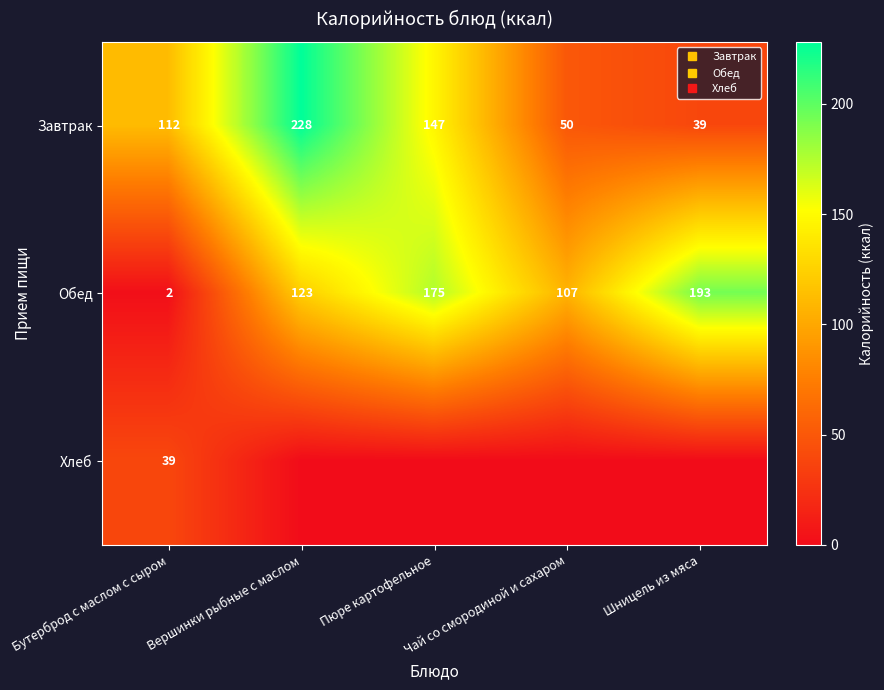

How many categories are shown in the chart?

5